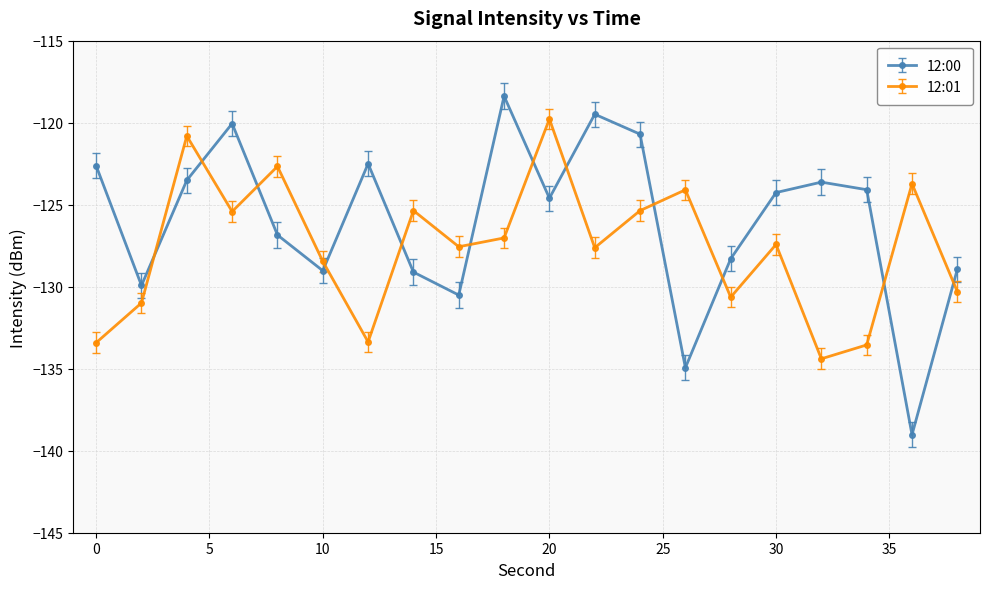

Rank the series by their average value, from highest to lowest.

12:00, 12:01